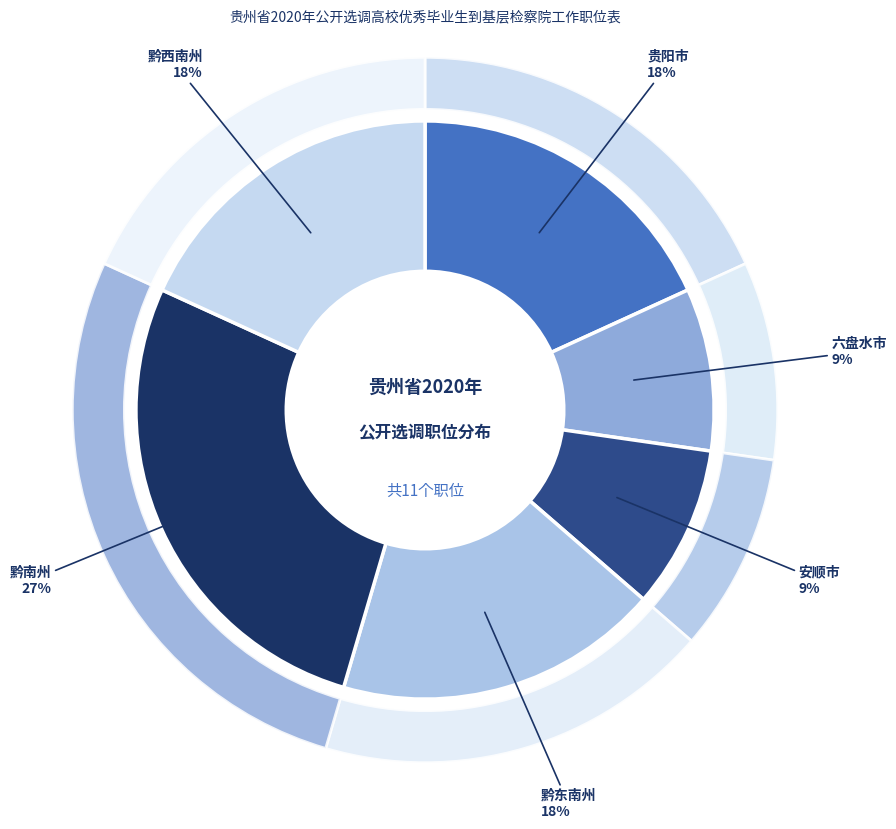

Does 黔东南州 represent more than half of the total?

No